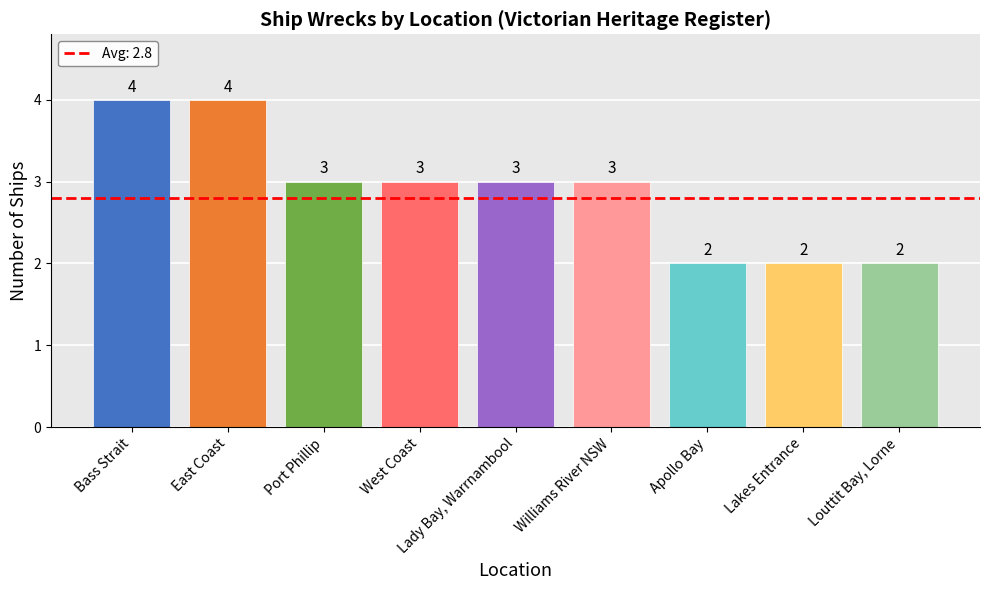

At which label does the data first exceed 3?

Bass Strait